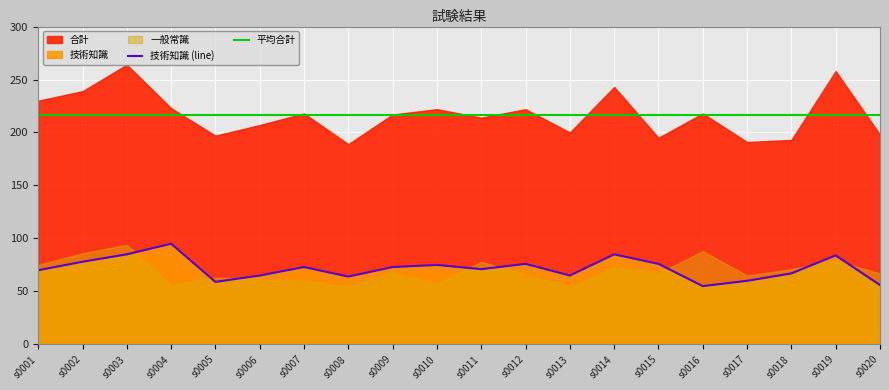

Reading right to left, what are all the values shown in this chart?

合計: 198	258	193	191	218	195	243	200	222	214	222	217	189	218	207	197	223	264	239	230
一般常識: 67	79	71	65	88	67	73	54	66	78	57	68	55	60	62	63	56	94	86	75
技術知識: 56	84	67	60	55	76	85	65	76	71	75	73	64	73	65	59	95	85	78	70